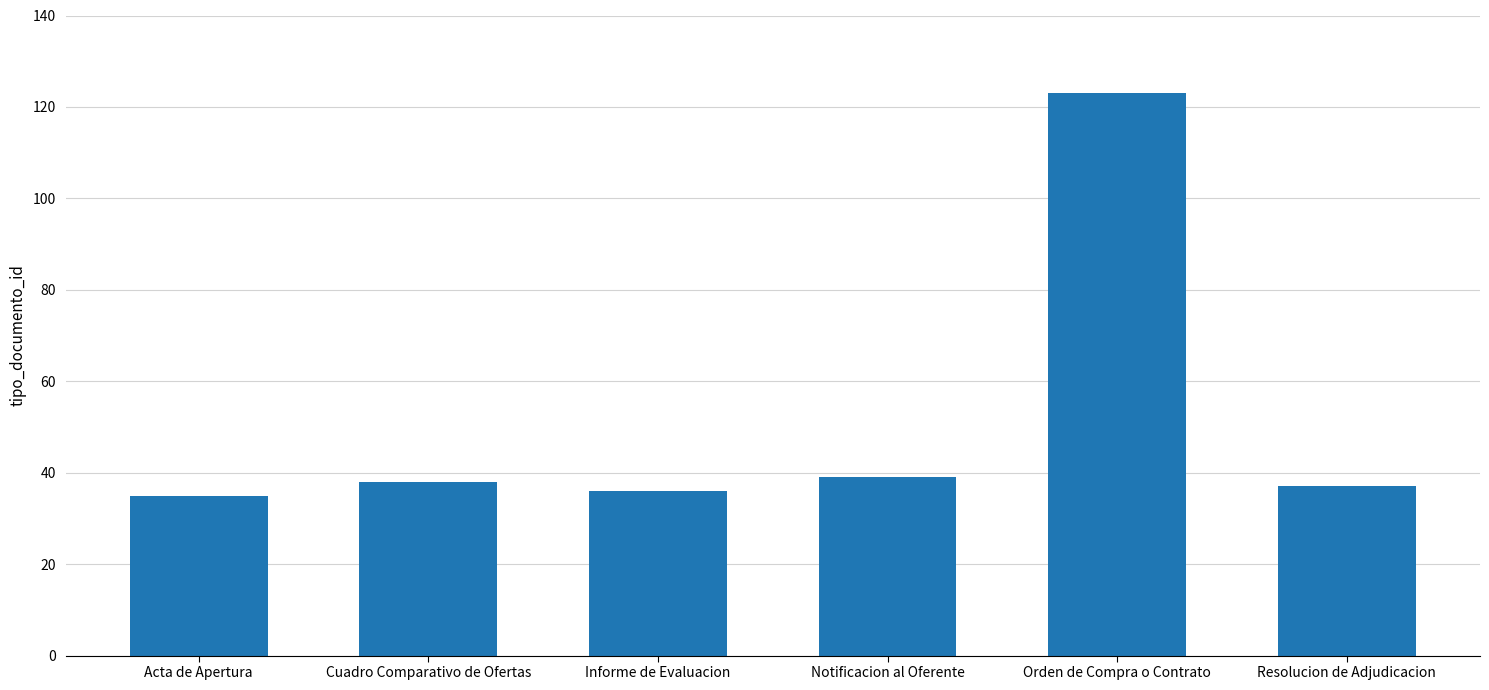

What is the value of the 3rd bar from the left?

36